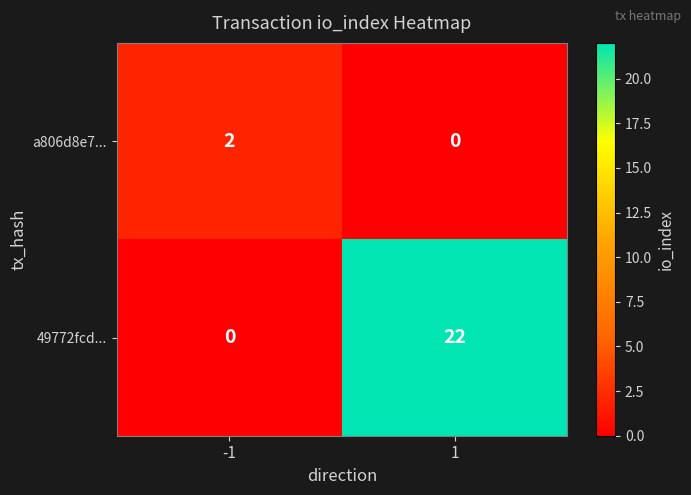

At how many categories does at least one series exceed 0?

2